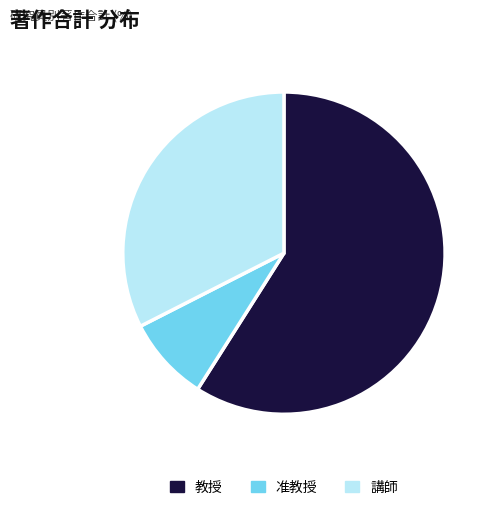

Is it true that 教授 is 59% of the pie?

True